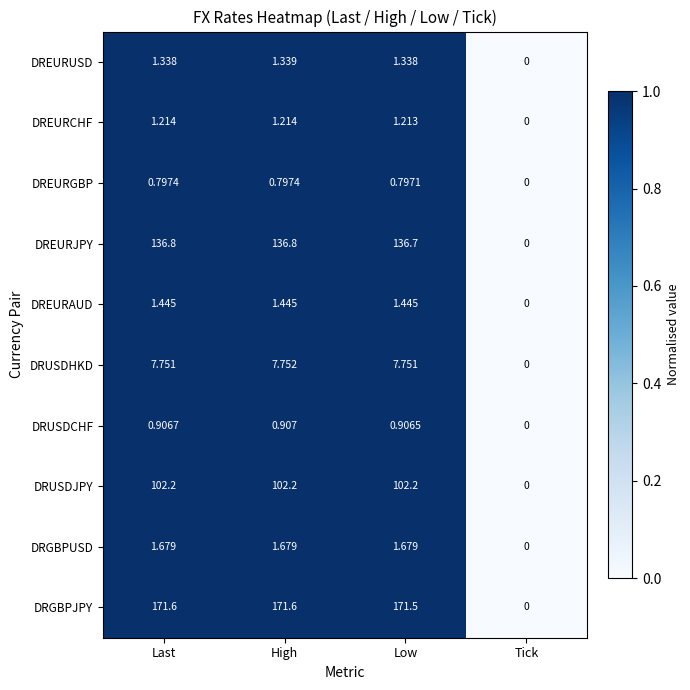

Rank the series by their maximum value, from highest to lowest.

DRGBPJPY, DREURJPY, DRUSDJPY, DRUSDHKD, DRGBPUSD, DREURAUD, DREURUSD, DREURCHF, DRUSDCHF, DREURGBP